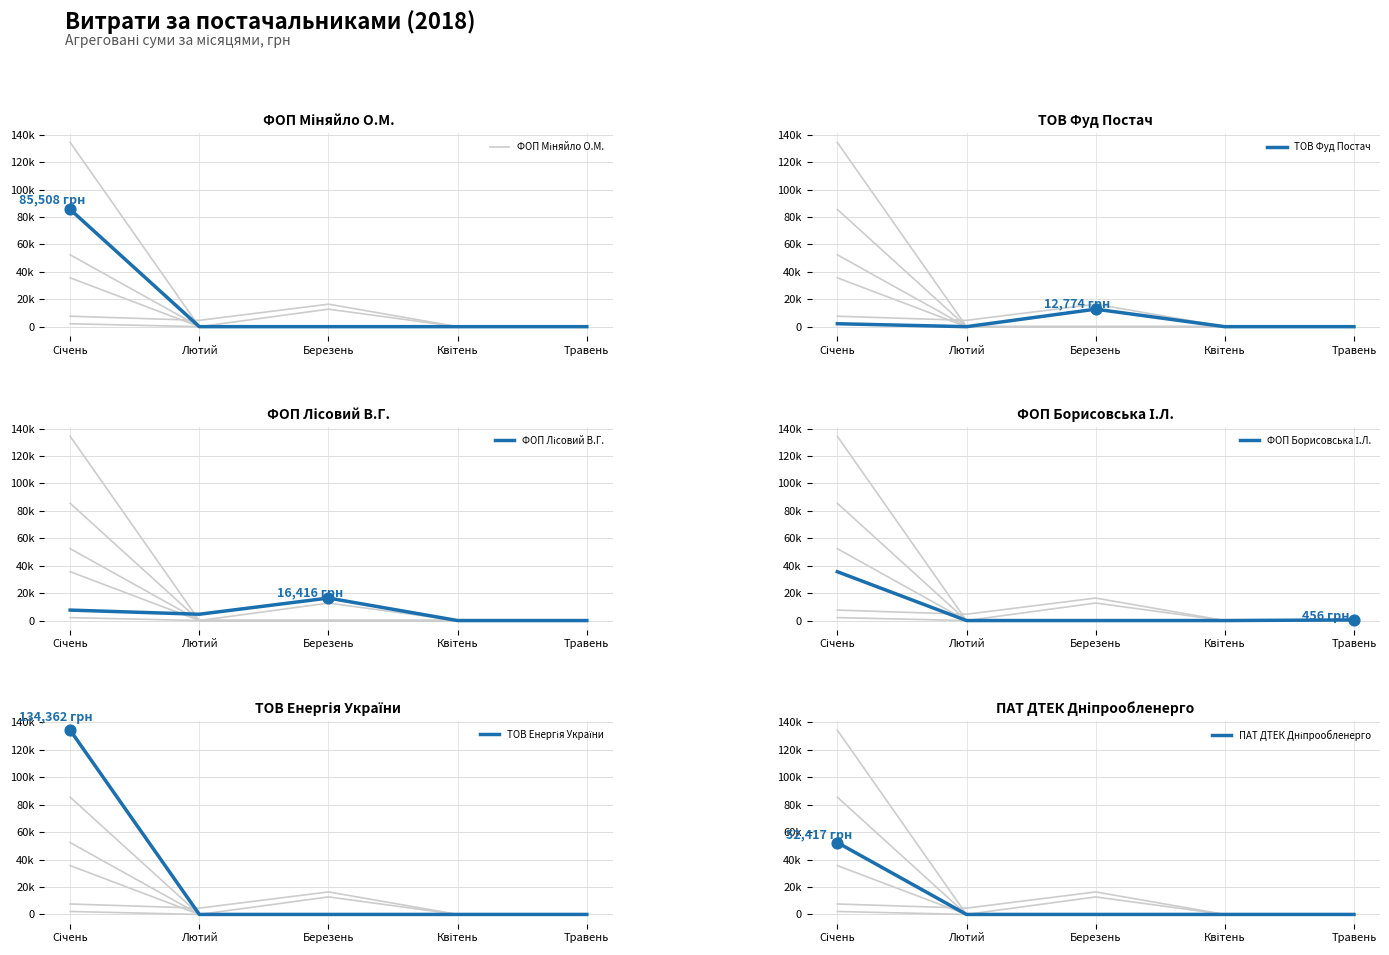

Which series contains the highest Y value?

ТОВ Енергія України